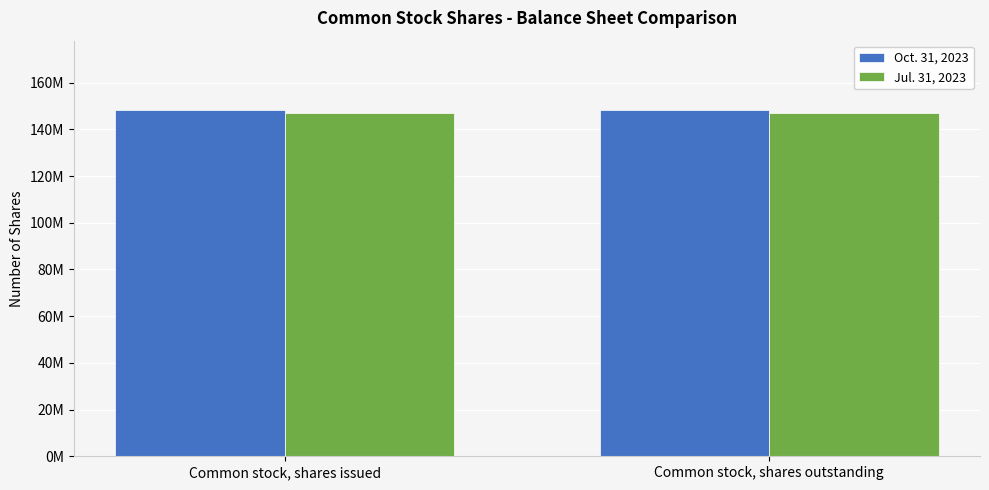

Reading right to left, what are all the values shown in this chart?

Oct. 31, 2023: 148313000	148313000
Jul. 31, 2023: 147169000	147169000